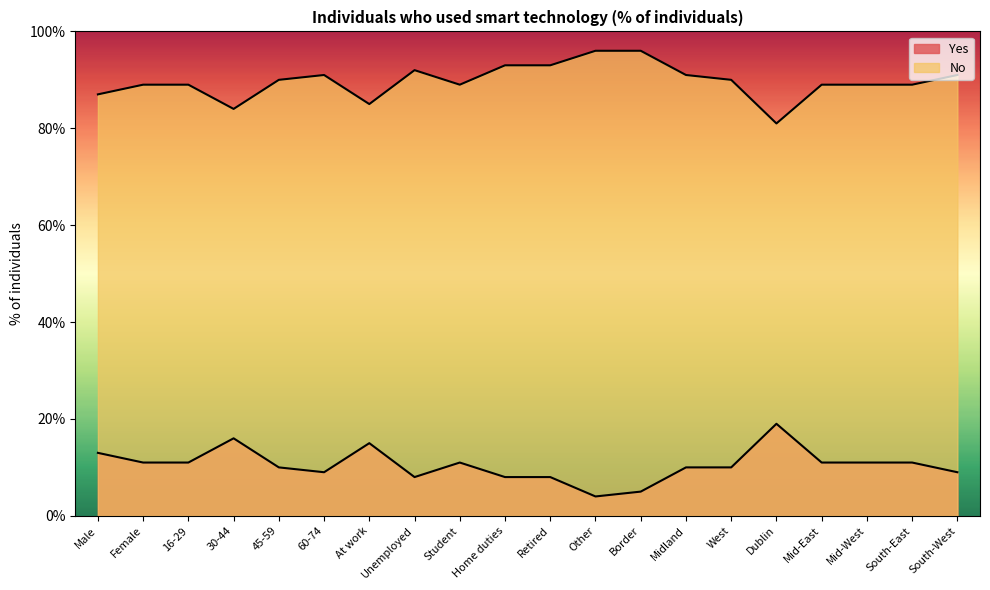

At which label does No first exceed 90?

60-74